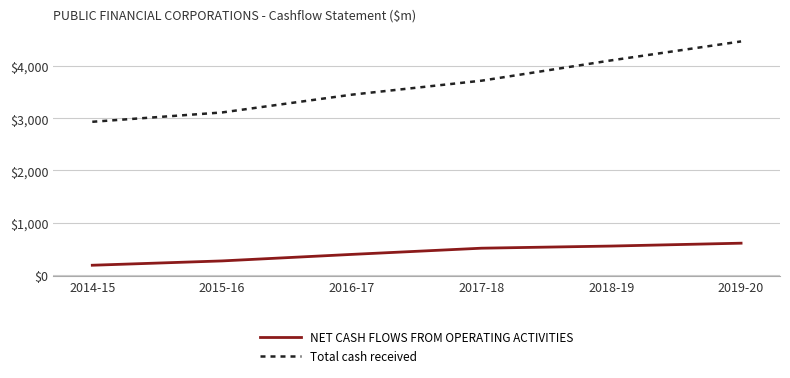

What are all the series names shown in the legend?

NET CASH FLOWS FROM OPERATING ACTIVITIES, Total cash received